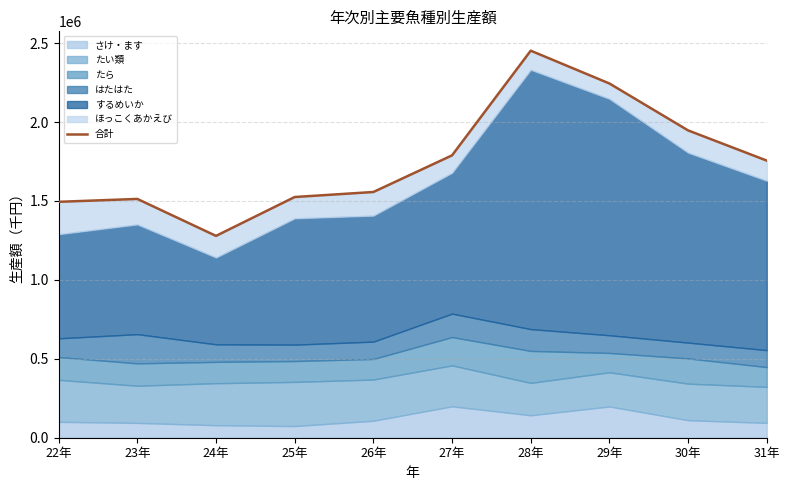

Does the chart display data point markers on the line(s)?

No